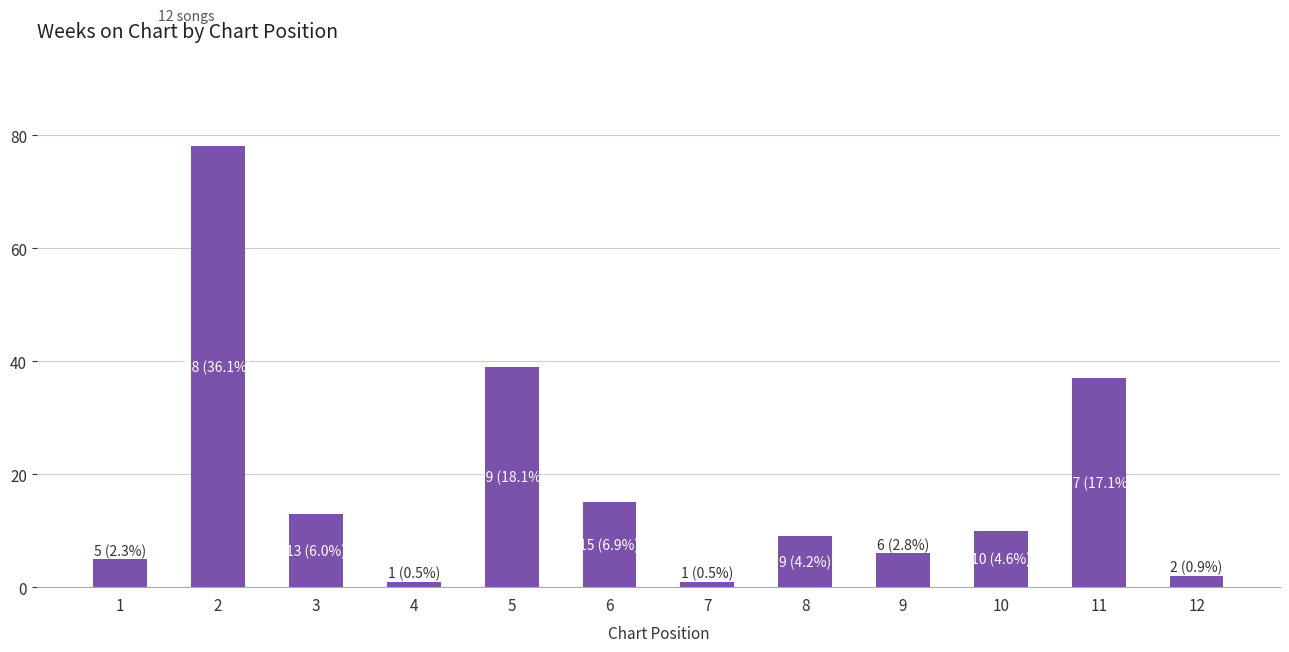

The chart shows a value of 62 at 11. True or false?

False